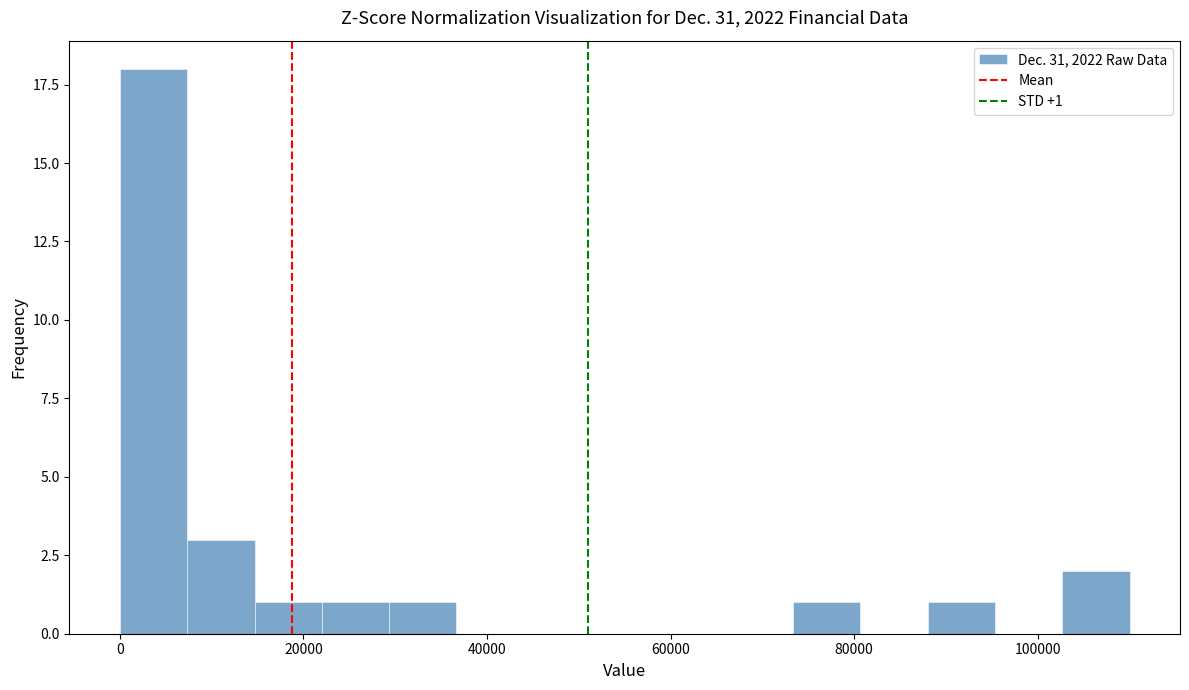

Around what value on the x-axis is the tallest bar? Give the approximate position of its centre, as read against the axis.

4000